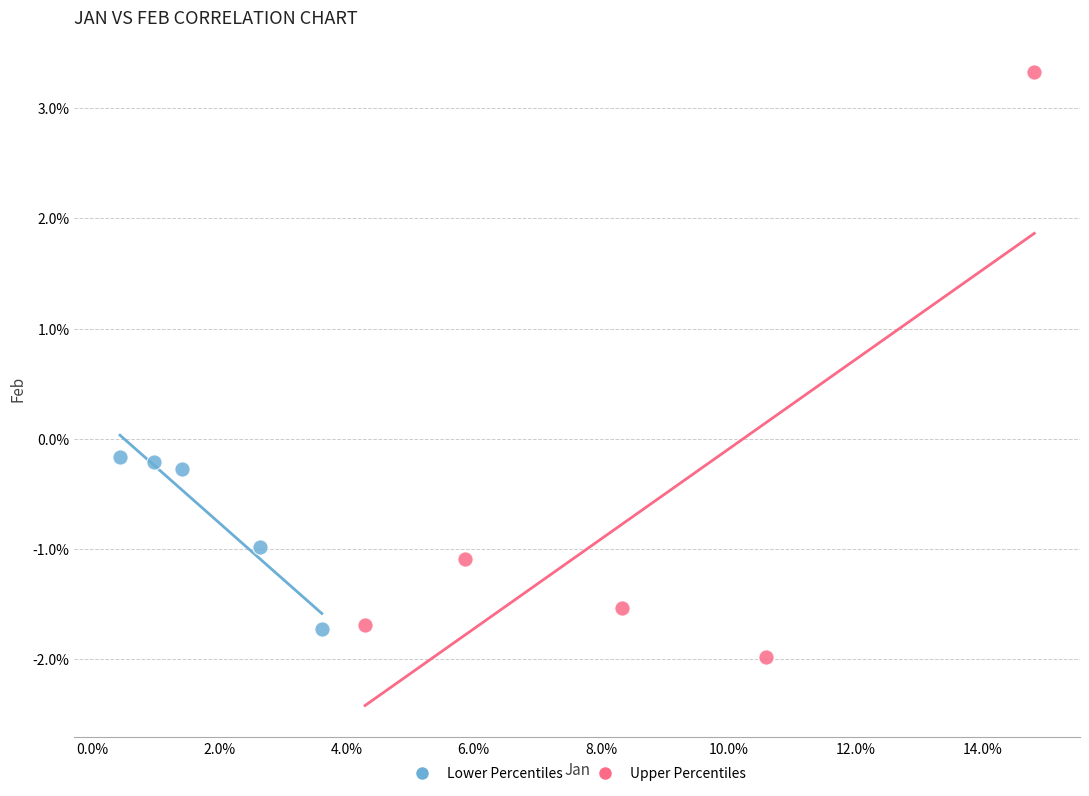

Which series reaches the minimum Y coordinate?

Upper Percentiles